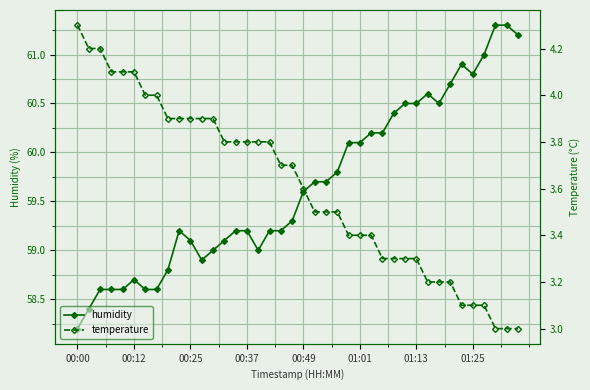

List the series in order of their peak value, highest first.

humidity, temperature